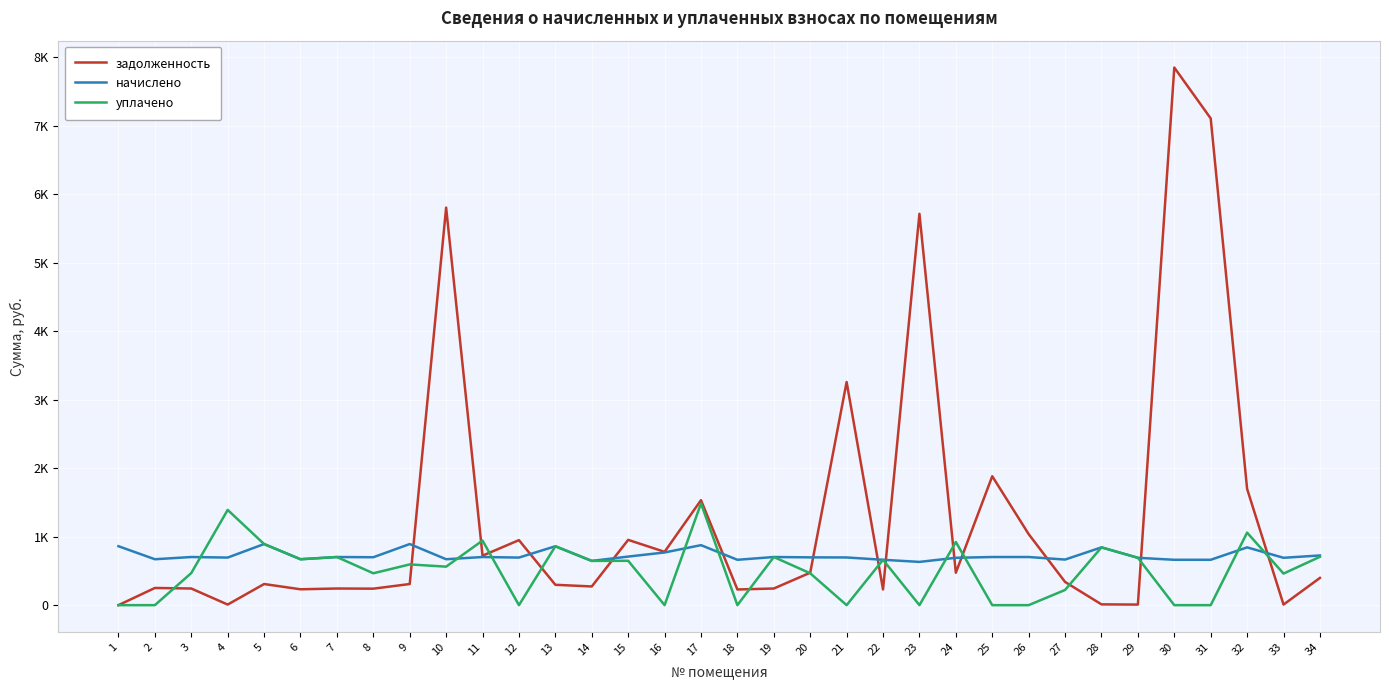

Between which two adjacent categories do начислено and уплачено first intersect?

3 and 4